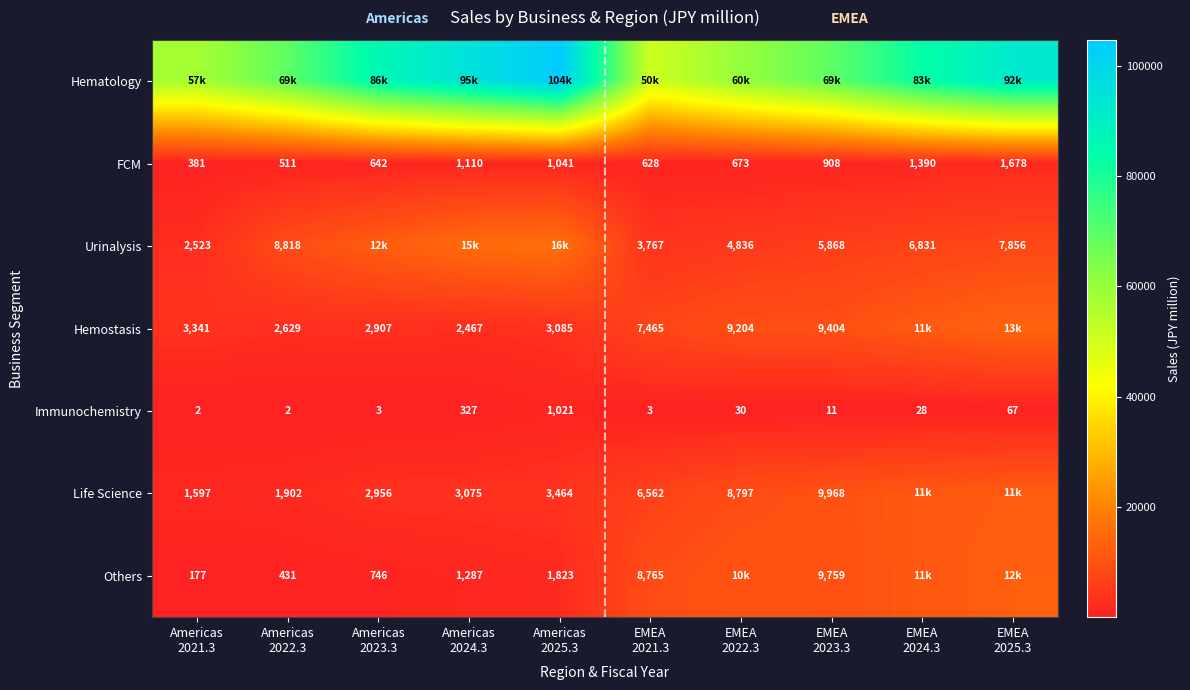

How many categories are shown in the chart?

10